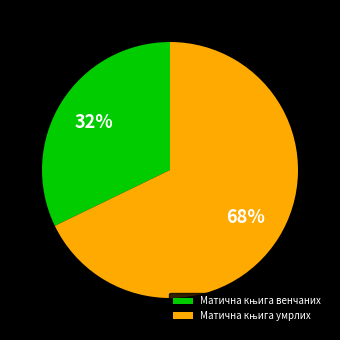

To the nearest percent, what is the difference between the largest and smallest slice percentages?

36%